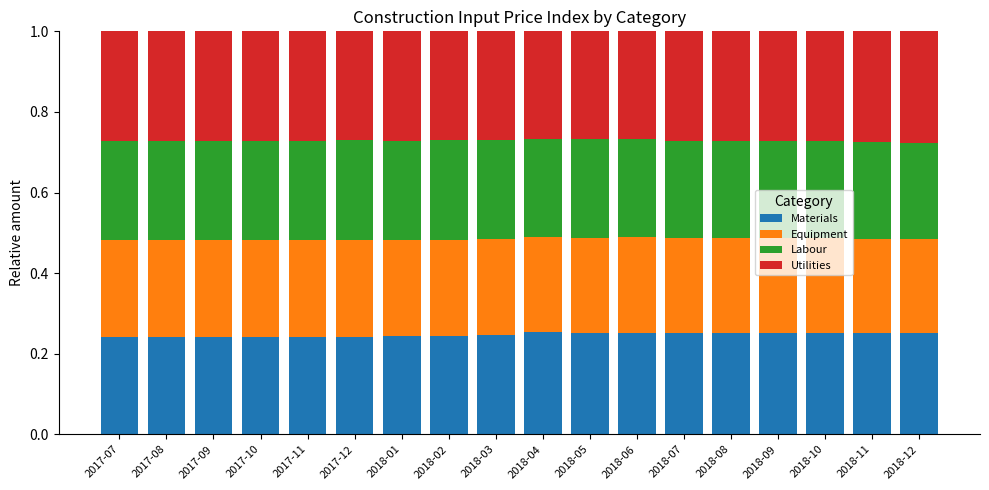

Are the bars horizontal?

No